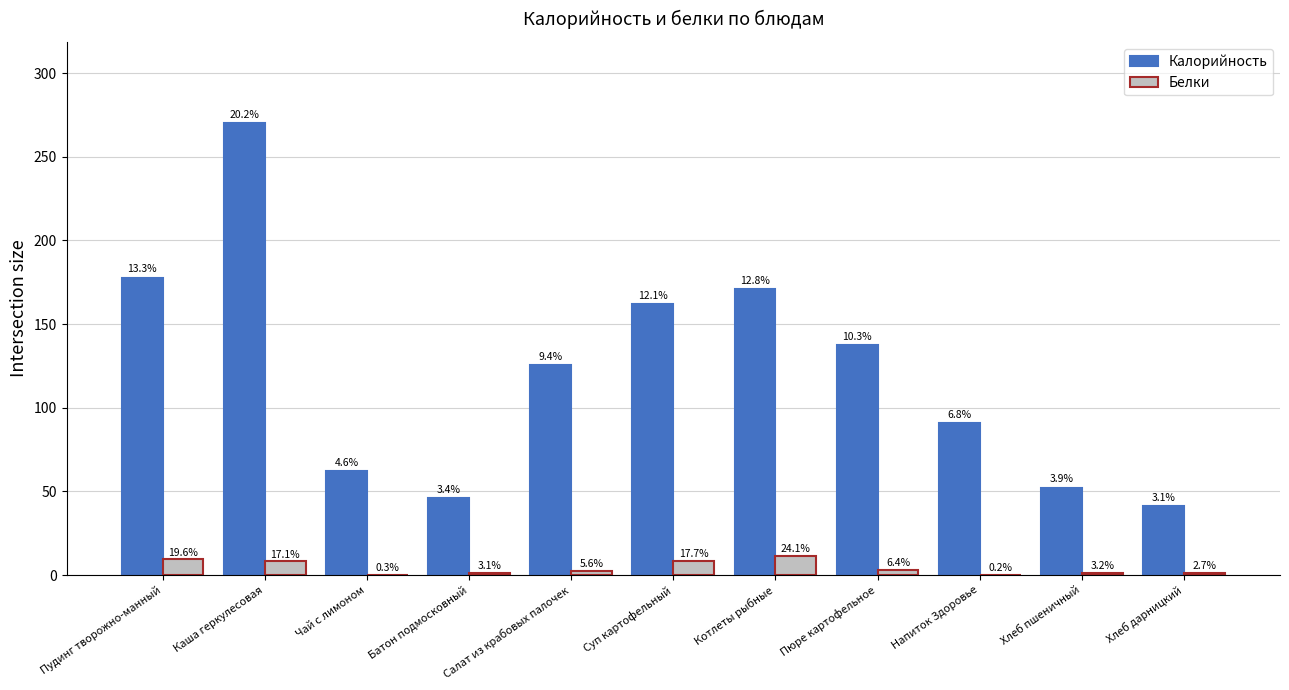

Rank the series by their average value, from lowest to highest.

Белки, Калорийность